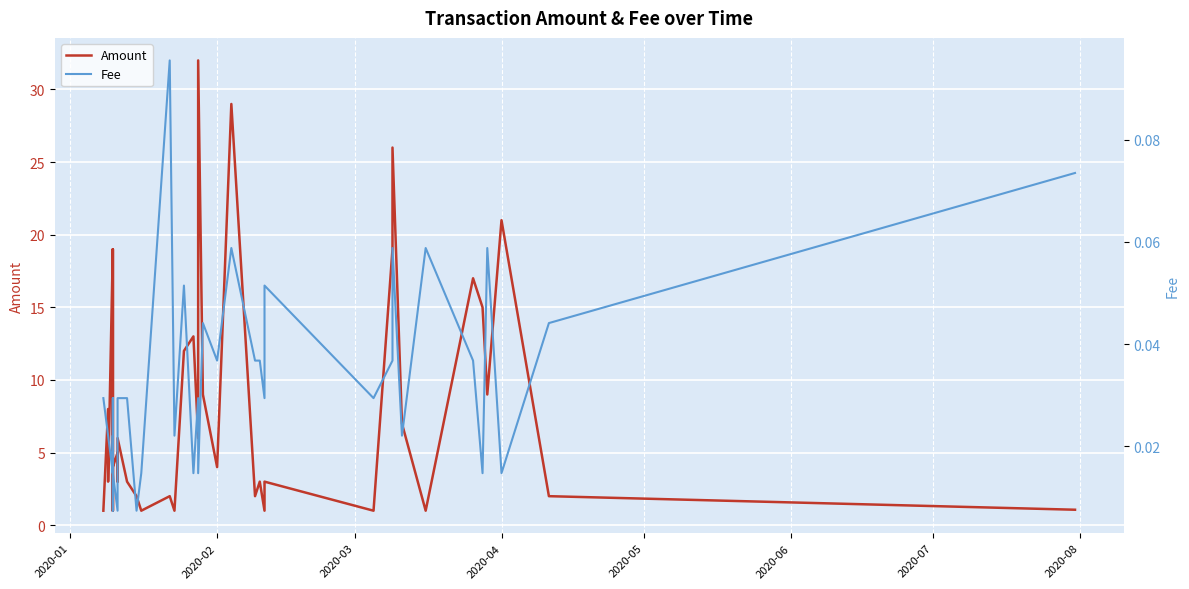

The Fee series shows 0.0 at 2020-02. True or false?

False